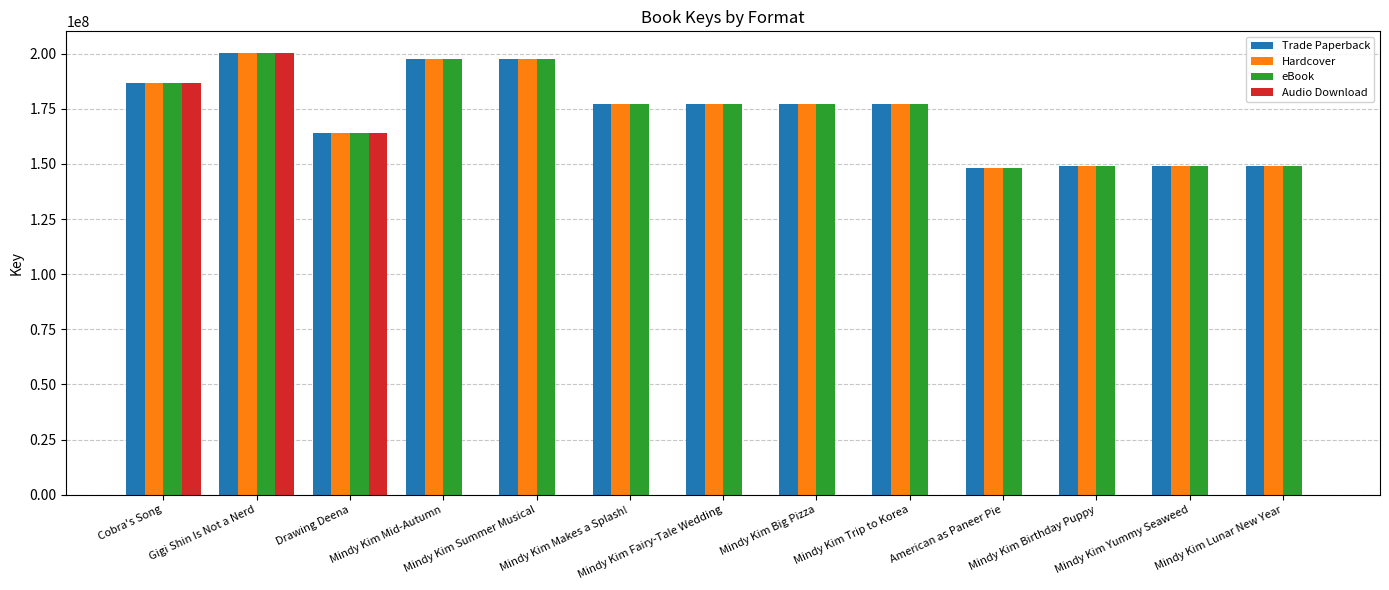

Are the bars grouped side by side (vs. stacked)?

Yes